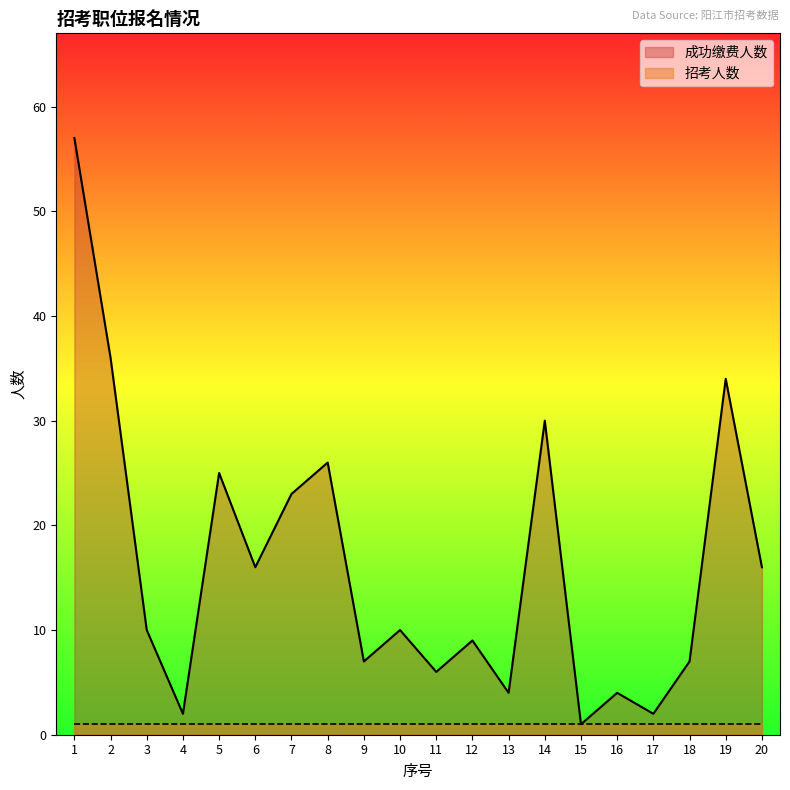

How many interior local valleys (lower than both neighbors) does the data have?

7